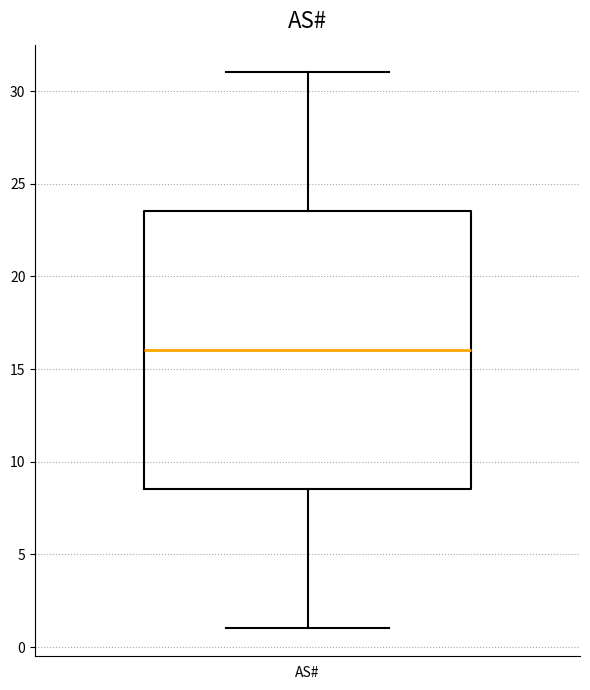

Where is the upper edge of the box for AS# on the y-axis? The values are not printed on the chart, so give them approximately, as read against the axis.

23.5